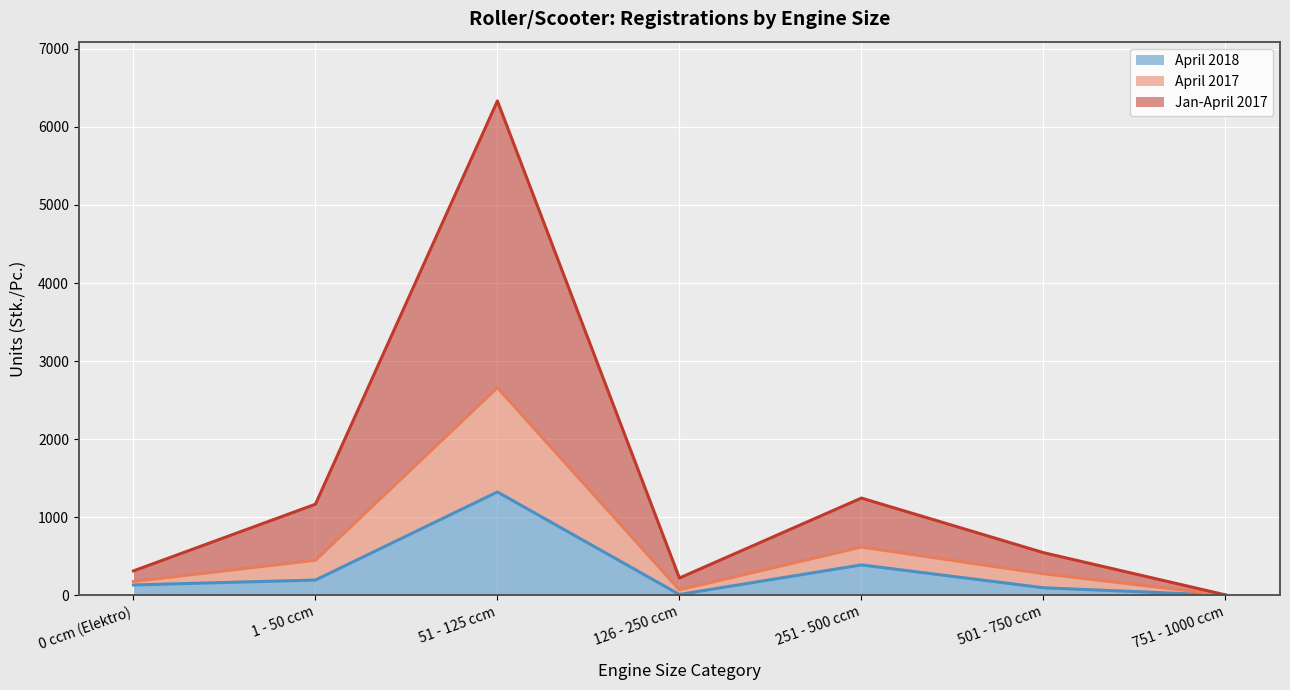

Which category has the lowest value across all series?

751 - 1000 ccm